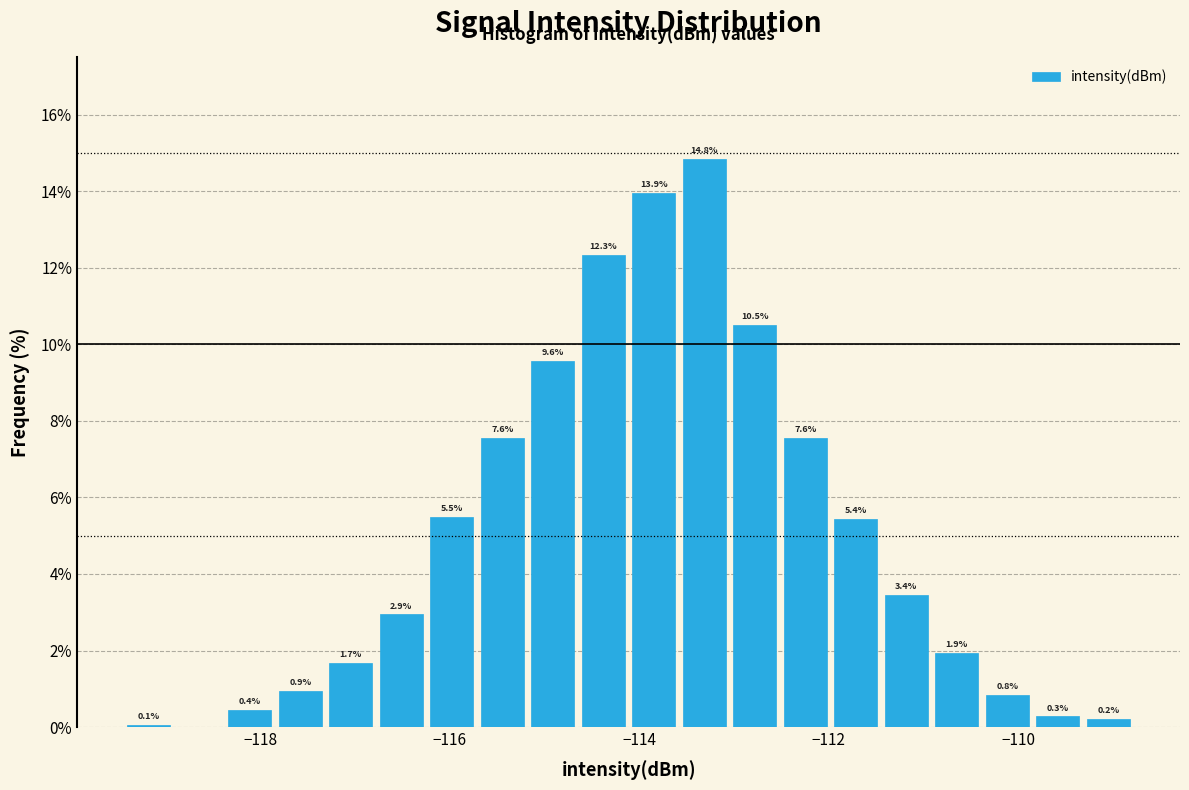

Around what value on the x-axis is the tallest bar? Give the approximate position of its centre, as read against the axis.

-113.4